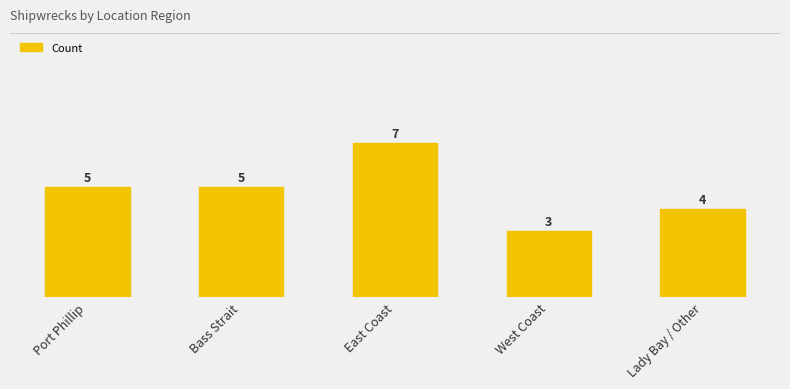

How many bars are there in total?

5